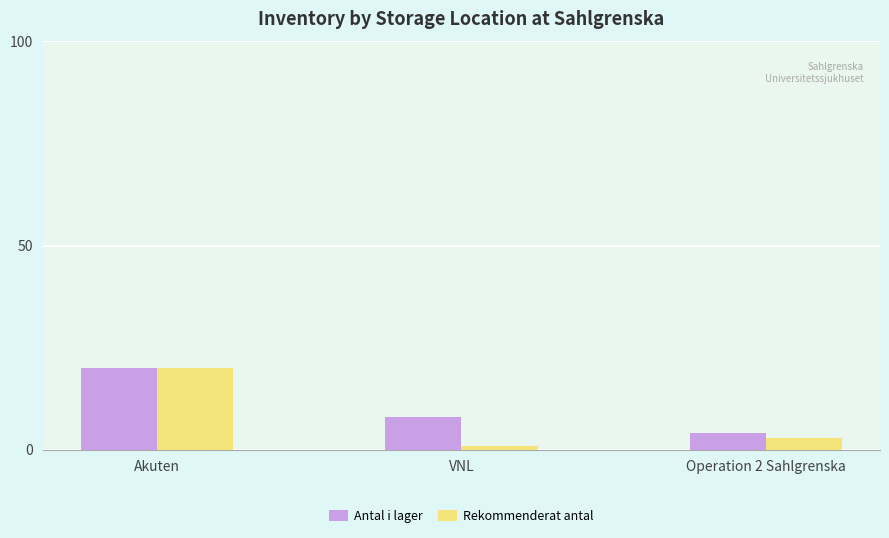

Reading left to right, extract all data points from this chart.

Antal i lager: Akuten=20	VNL=8	Operation 2 Sahlgrenska=4
Rekommenderat antal: Akuten=20	VNL=1	Operation 2 Sahlgrenska=3